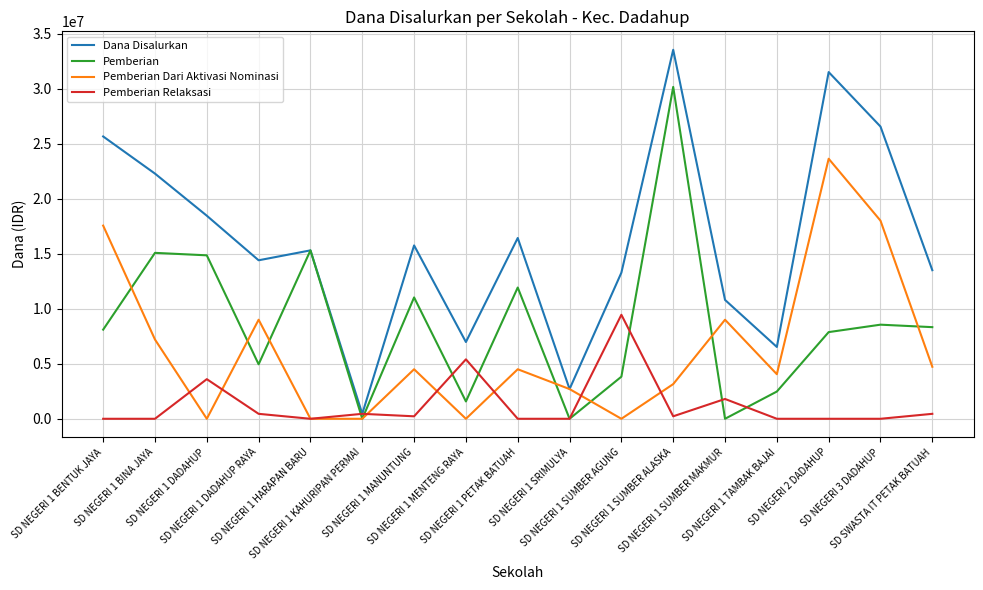

The value of Pemberian Relaksasi at SD NEGERI 1 DADAHUP is 3600000. True or false?

True